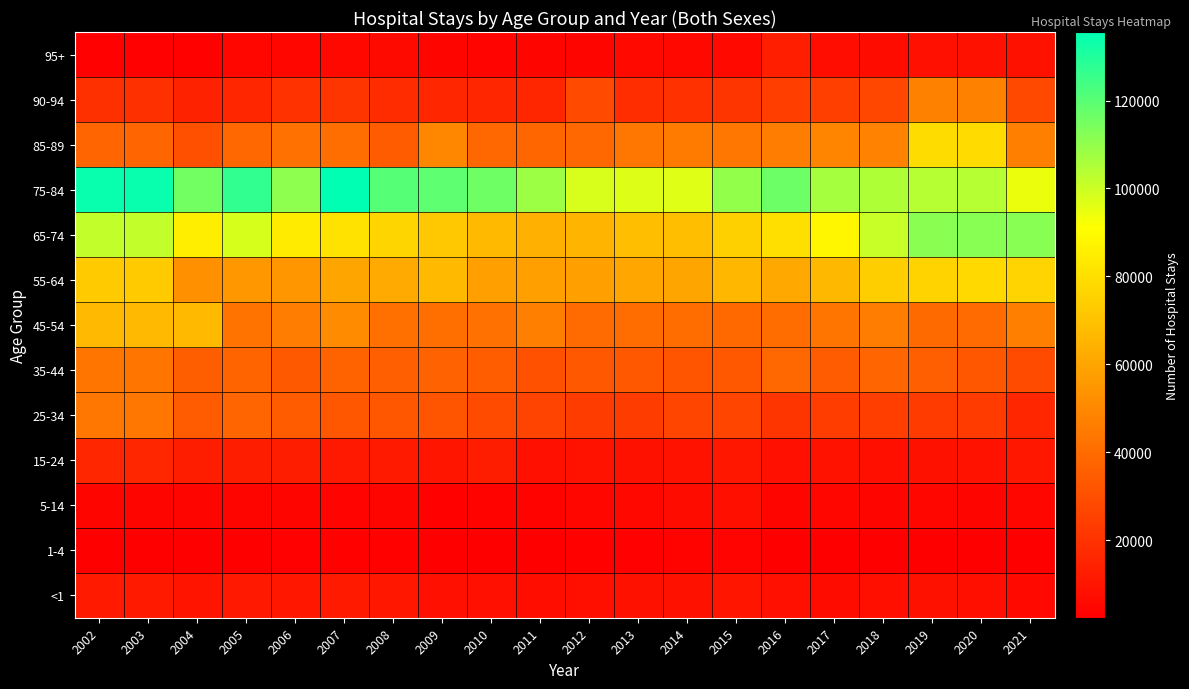

Between 2014 and 2002, which is larger?

2002